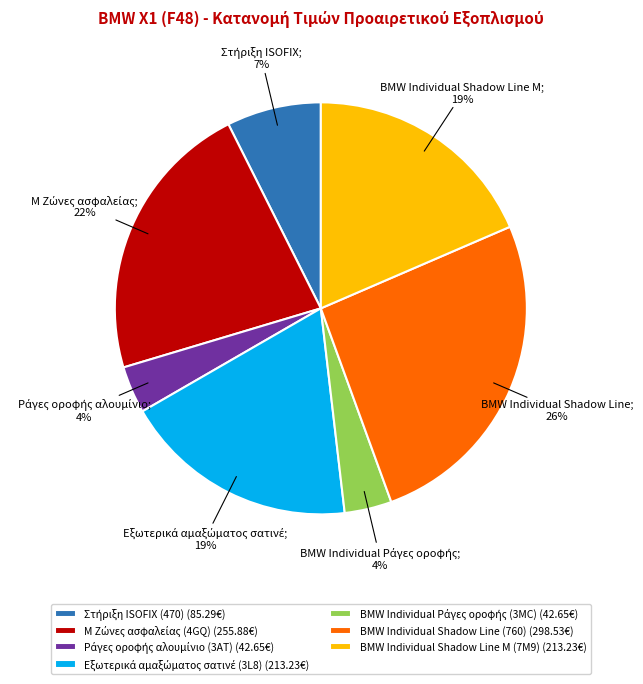

Does BMW Individual Shadow Line M (7M9) (213.23€) account for over 50% of the chart?

No